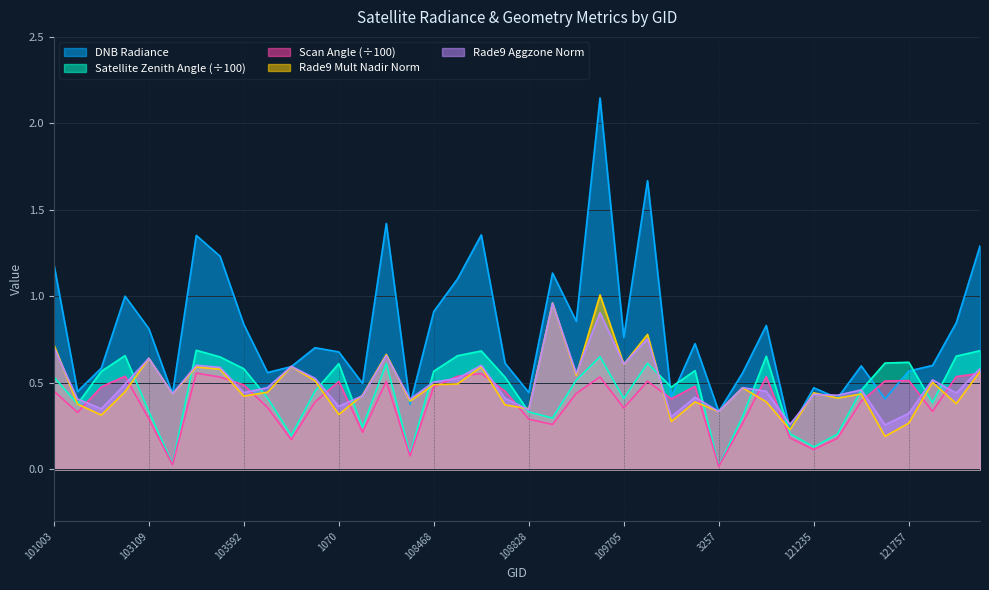

What is the total value across all series at 108828?

1.8